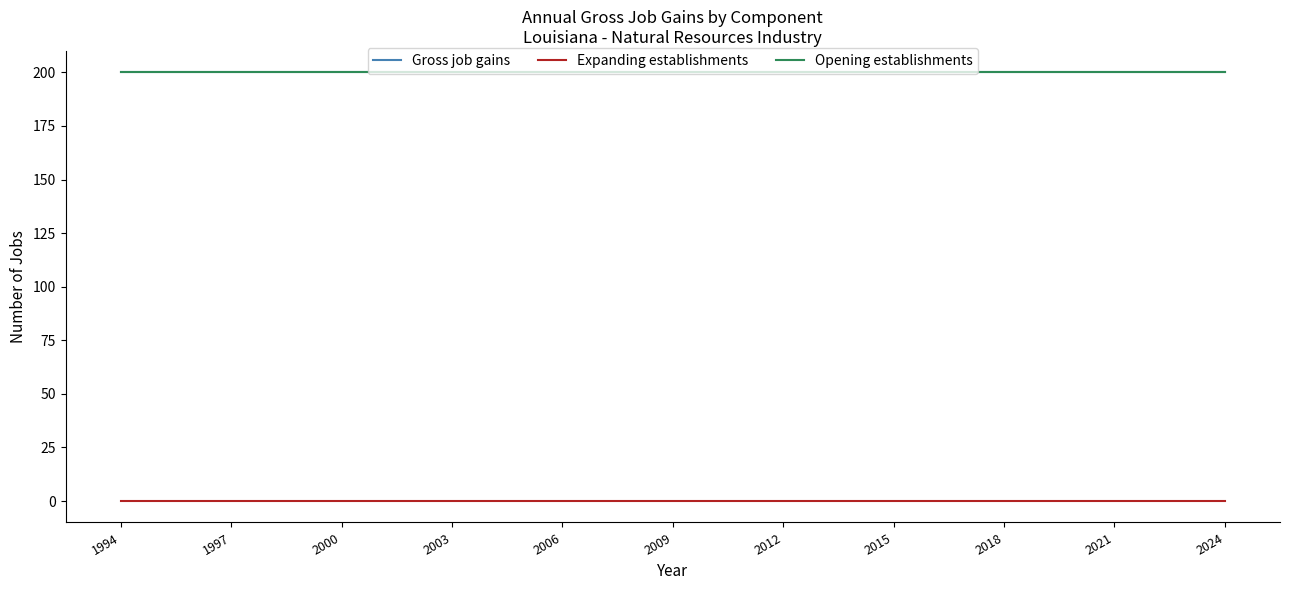

Rank the series by their maximum value, from lowest to highest.

Expanding establishments, Gross job gains, Opening establishments